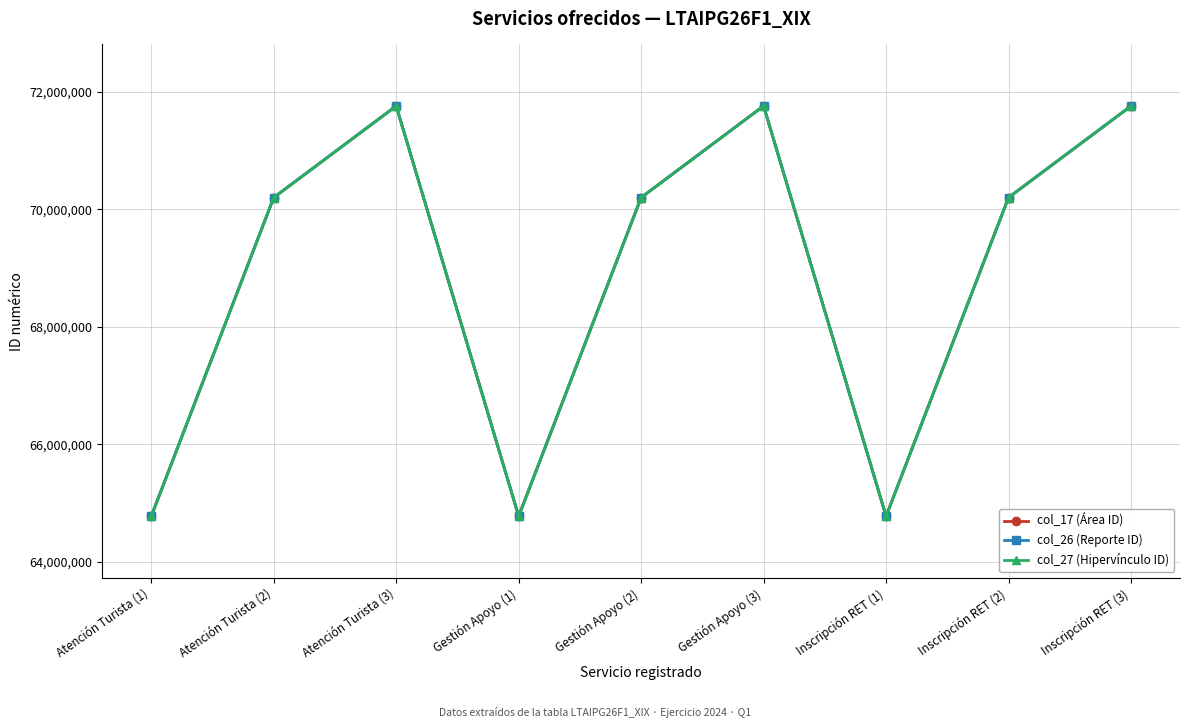

True or false: col_26 (Reporte ID) and col_27 (Hipervínculo ID) intersect in this chart.

False